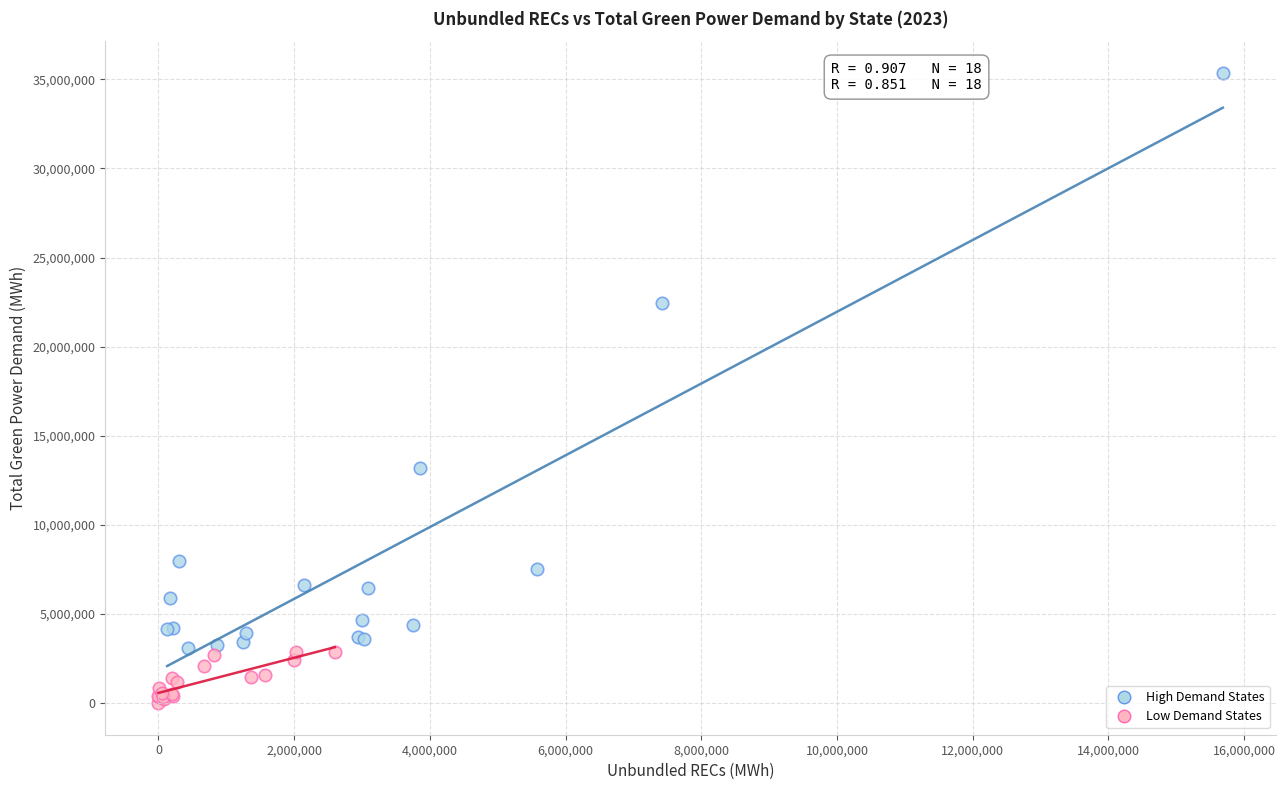

Which series has the largest Y range (max minus min)?

High Demand States